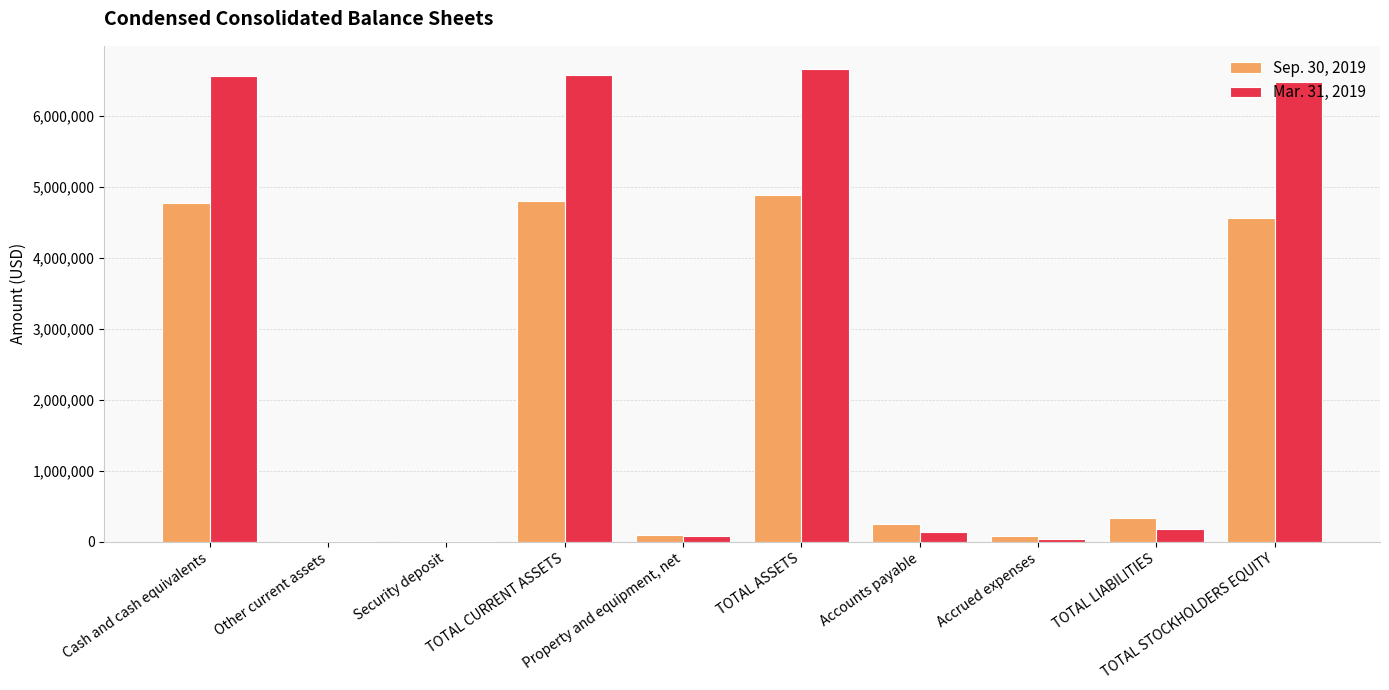

What is the approximate value of Mar. 31, 2019 at Security deposit, to the nearest 10?

7500